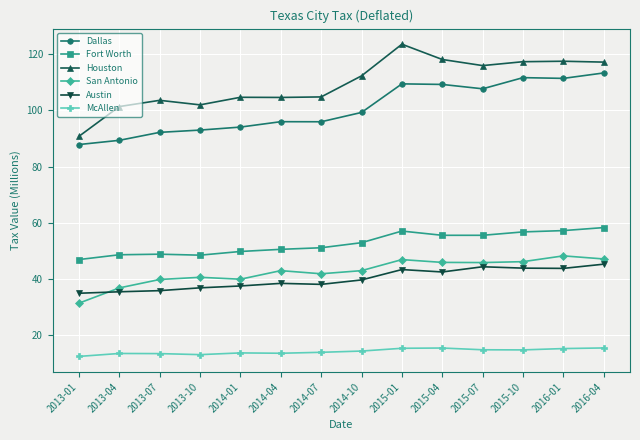

Is it true that Austin equals 13.6 at 2015-04?

False